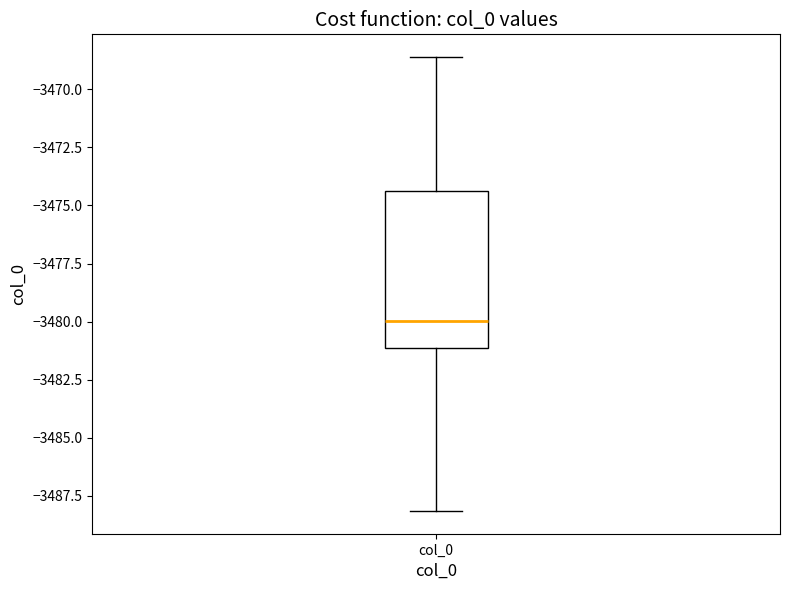

Where is the upper edge of the box for col_0 on the y-axis? The values are not printed on the chart, so give them approximately, as read against the axis.

-3474.5